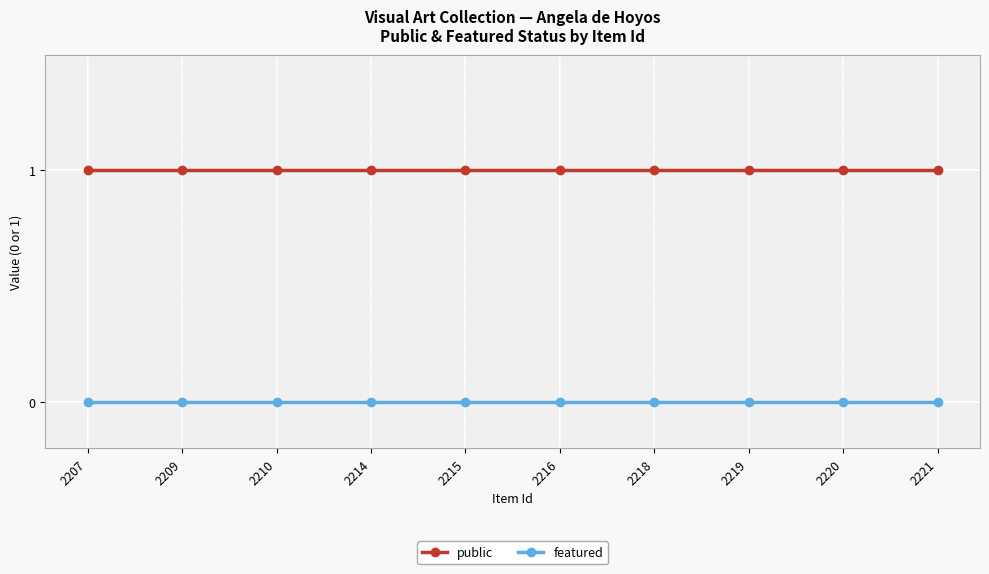

How many data points does each series have?

10